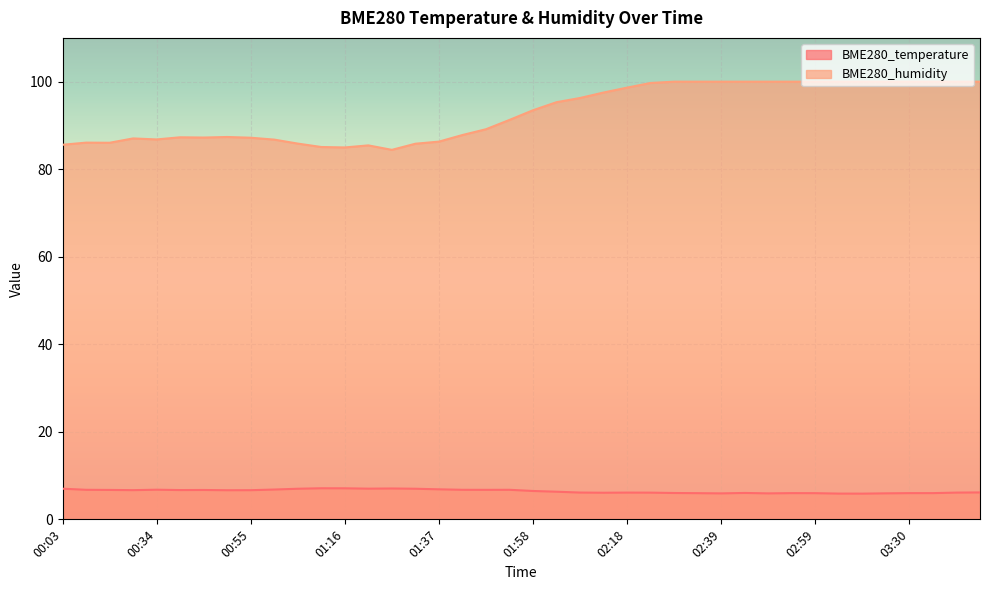

True or false: BME280_humidity and BME280_temperature intersect in this chart.

False